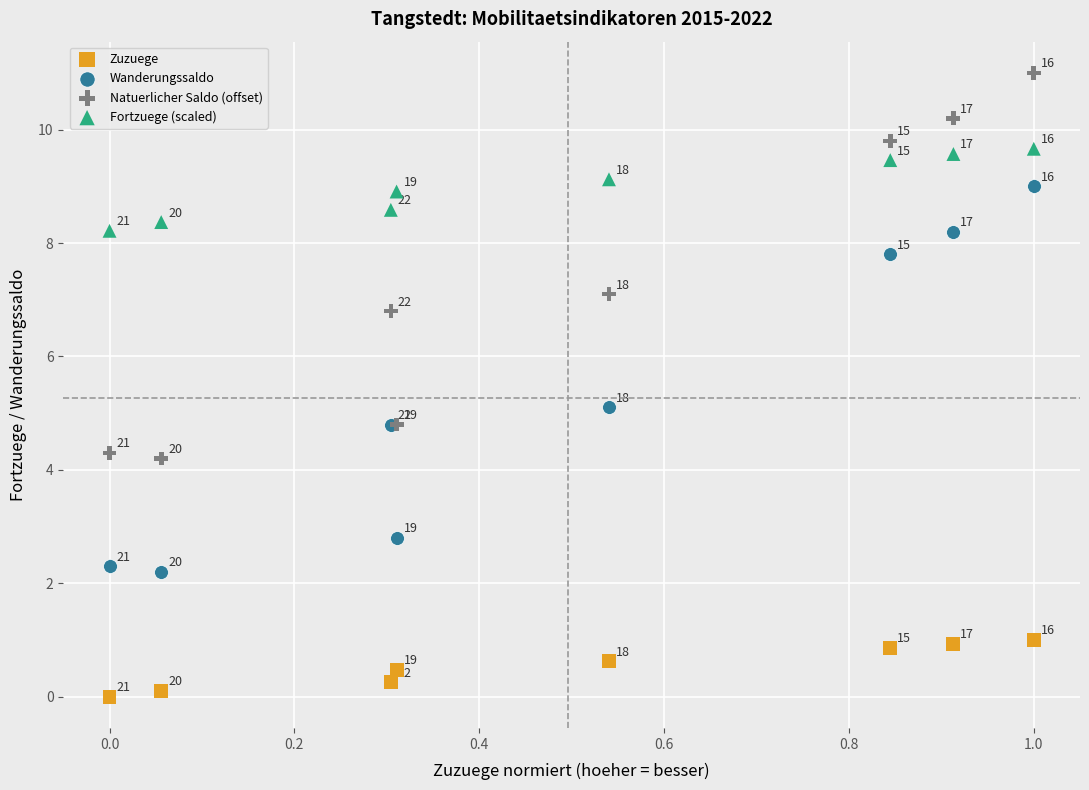

Across all series, what Y value is closest to 5?

5.1